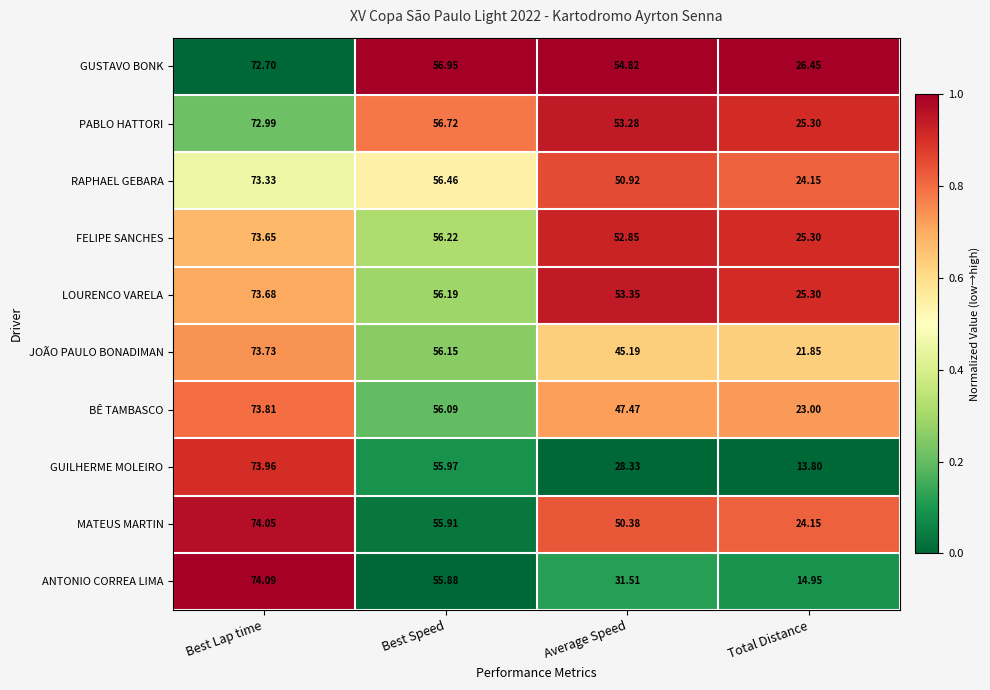

Which label corresponds to the smallest value in the chart?

Total Distance